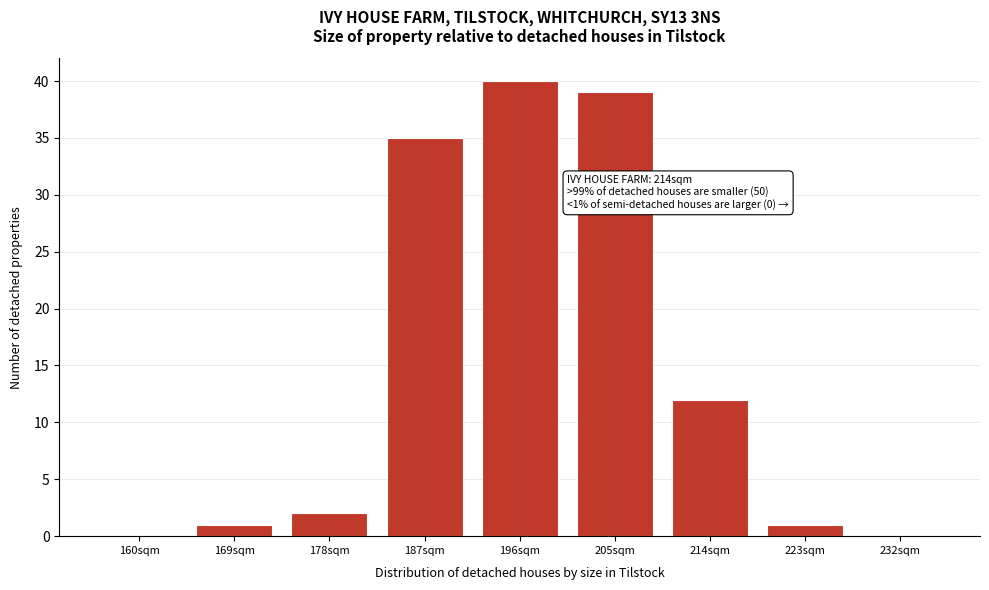

Reading left to right, what are all the values shown in this chart?

160sqm=0	169sqm=1	178sqm=2	187sqm=35	196sqm=40	205sqm=39	214sqm=12	223sqm=1	232sqm=0